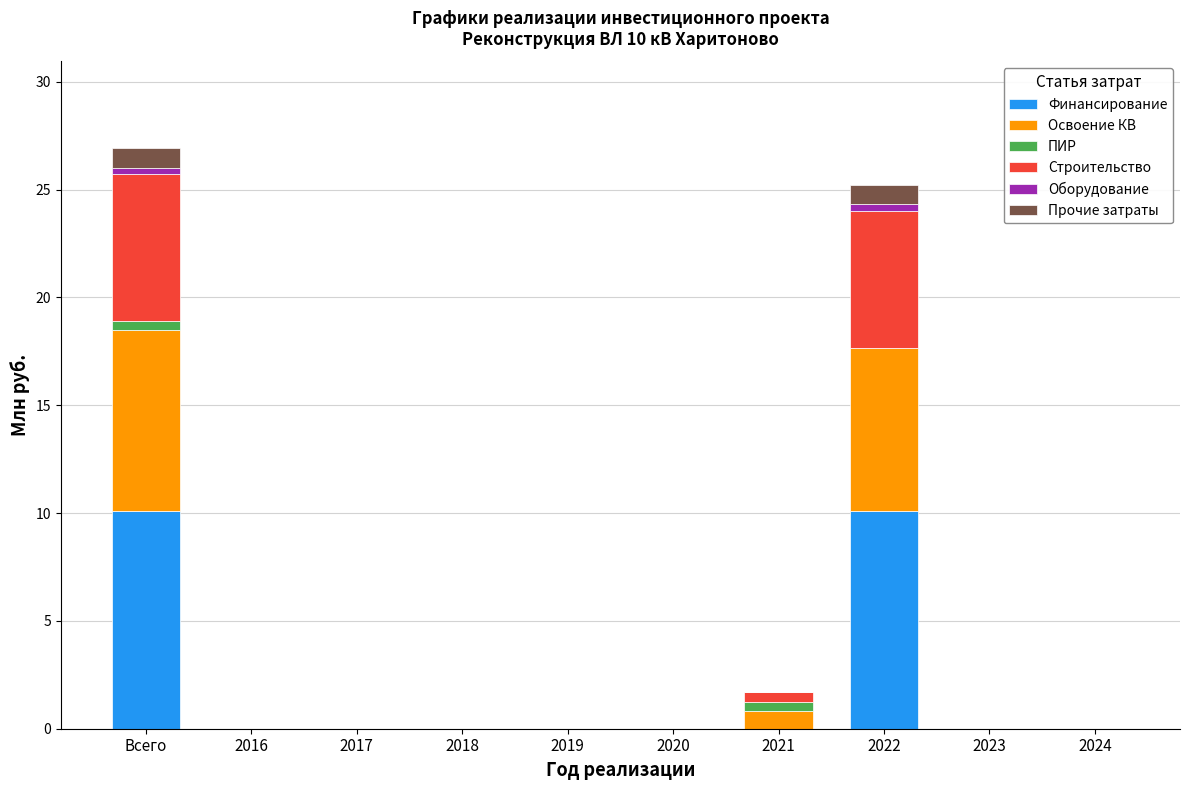

What is the maximum value for Финансирование?

10.1